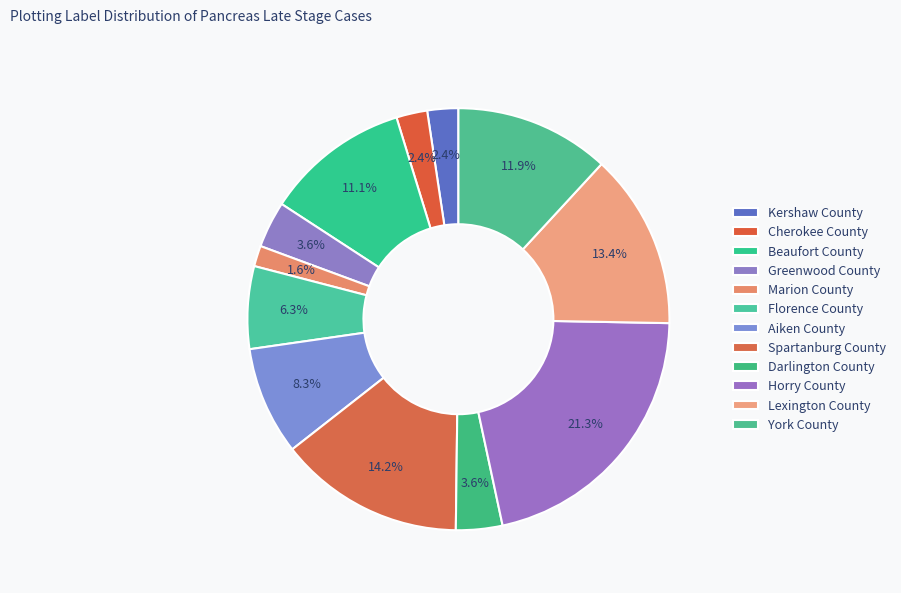

Is there a majority slice in this chart?

No